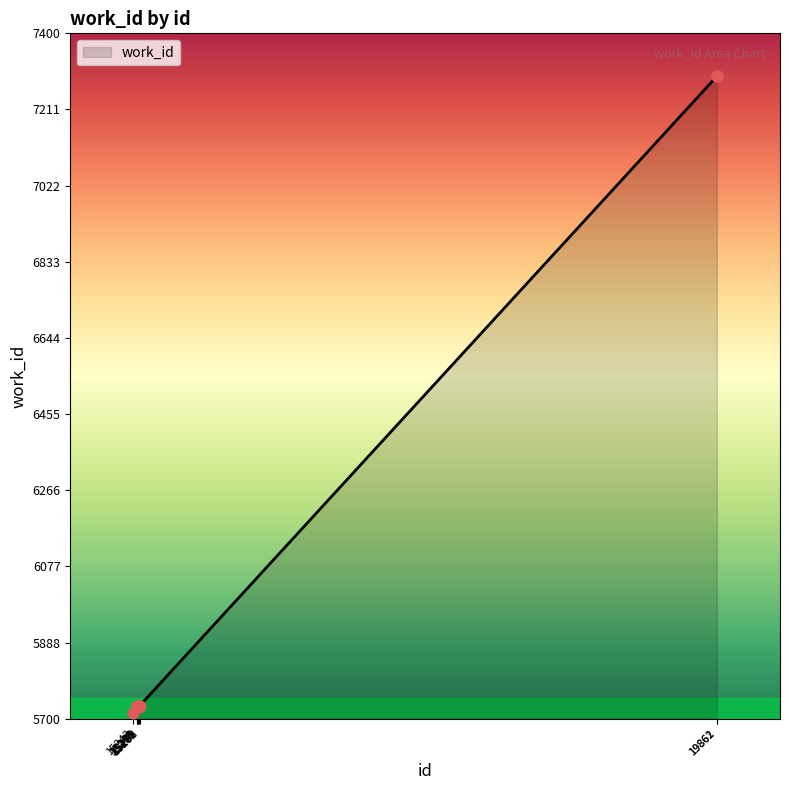

Which has a higher value, 19862 or 15286?

19862